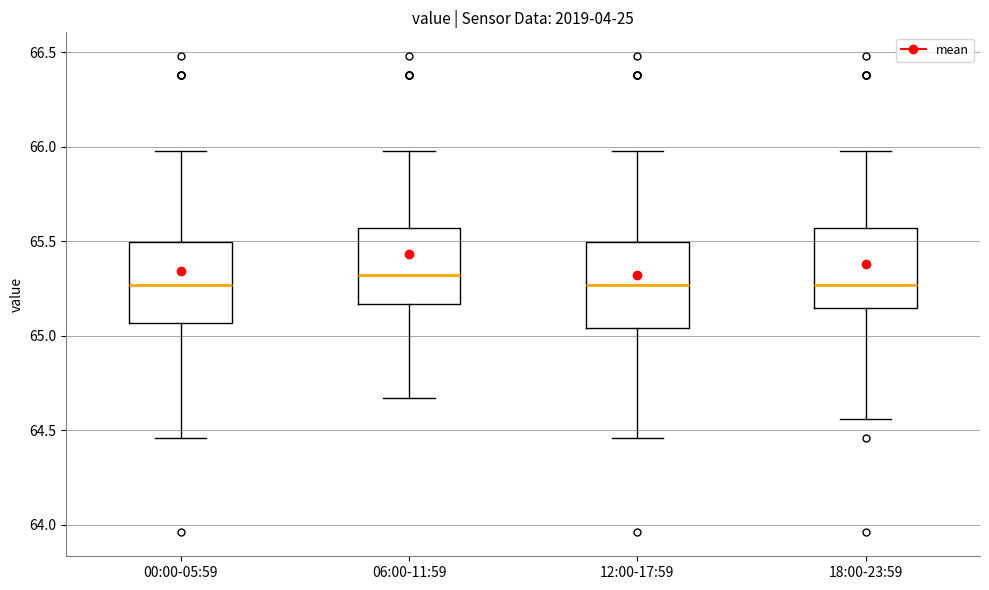

Reading left to right, read every box against the y-axis: the position of its median line, the range the box covers, and the ends of its whiskers. The values are not printed on the chart, so give them approximately, as read against the axis.

00:00-05:59: median 65.25, box 65.05 to 65.50, whiskers 64.45 to 66.00
06:00-11:59: median 65.30, box 65.15 to 65.55, whiskers 64.65 to 66.00
12:00-17:59: median 65.25, box 65.05 to 65.50, whiskers 64.45 to 66.00
18:00-23:59: median 65.25, box 65.15 to 65.55, whiskers 64.55 to 66.00